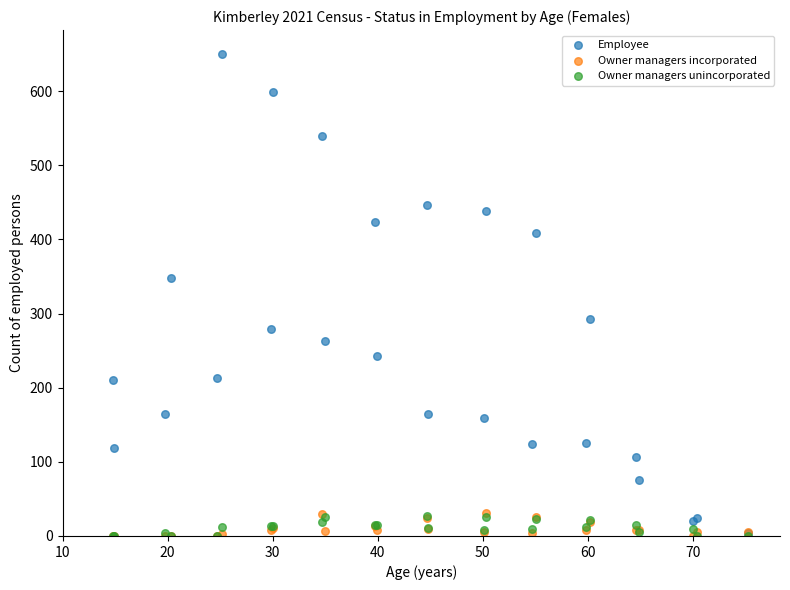

Across all series, what Y value is closest to 325?

348